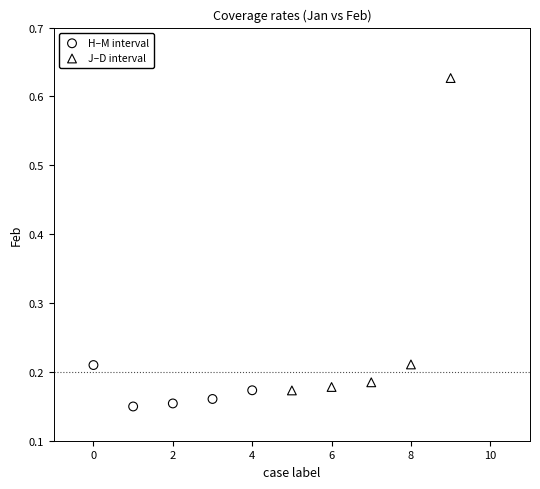

Which series has the largest Y range (max minus min)?

J–D interval